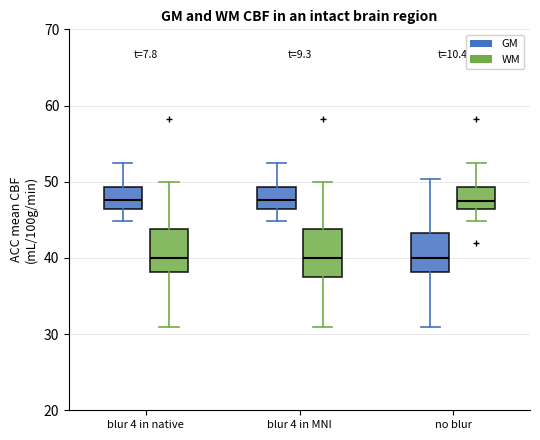

Reading left to right, transcribe this box plot: for each box, give where its median line is, the range the box spans, and where its two whiskers end, as read against the y-axis. The values are not printed on the chart, so give them approximately, as read against the axis.

blur 4 in native (GM): median 48, box 46 to 49, whiskers 45 to 53
blur 4 in native (WM): median 40, box 38 to 44, whiskers 31 to 50
blur 4 in MNI (GM): median 48, box 46 to 49, whiskers 45 to 53
blur 4 in MNI (WM): median 40, box 37 to 44, whiskers 31 to 50
no blur (GM): median 40, box 38 to 43, whiskers 31 to 50
no blur (WM): median 48, box 46 to 49, whiskers 45 to 53